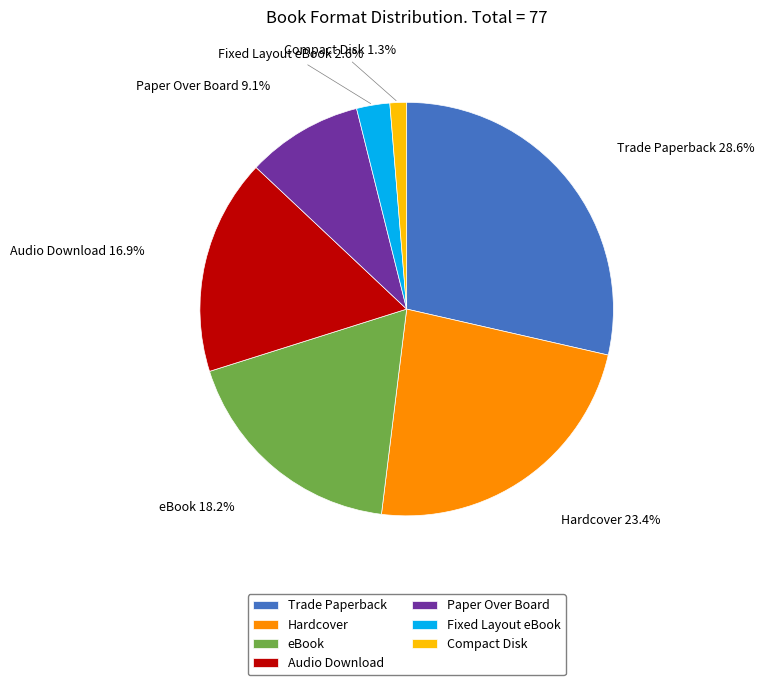

How many slices are in this pie chart?

7